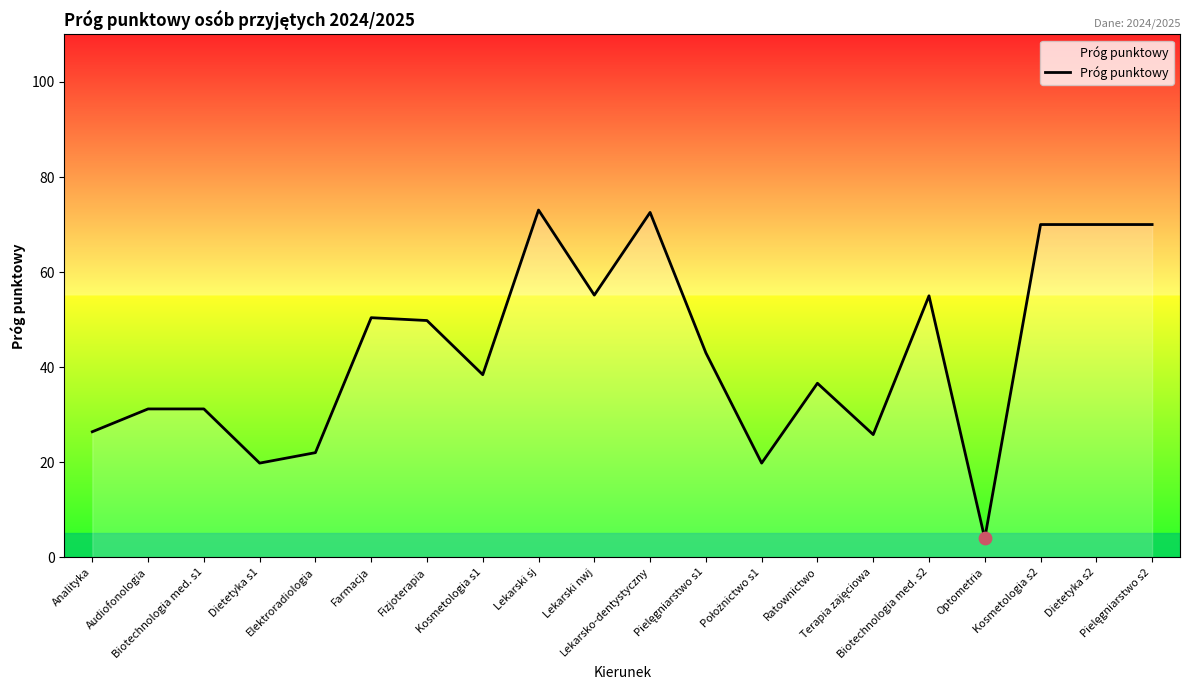

What is the smallest value displayed?

3.9